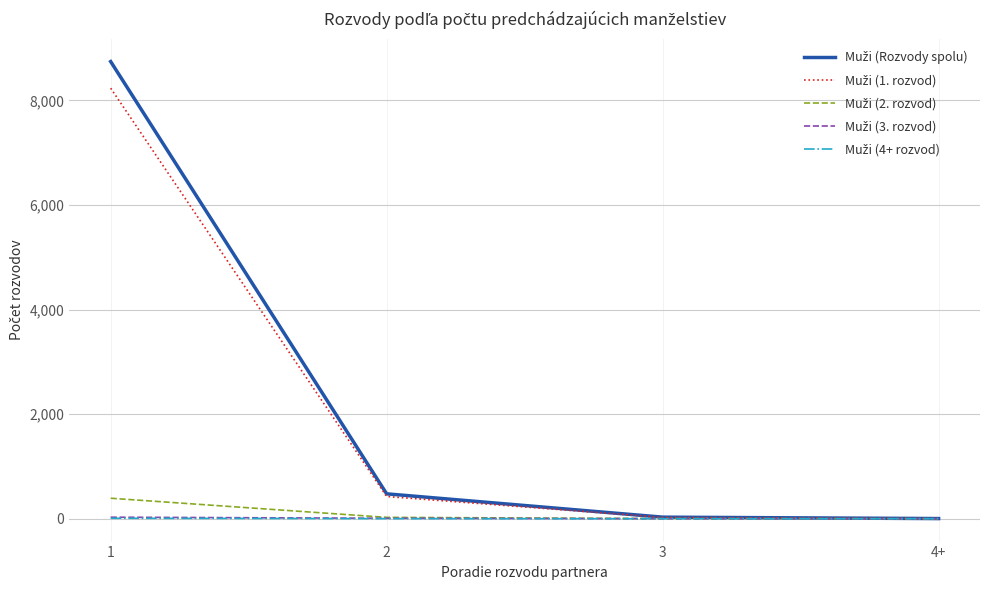

What is the greatest value displayed?

8743